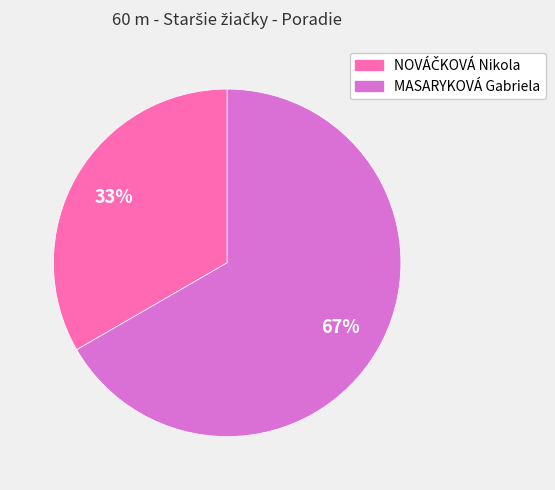

Does MASARYKOVÁ Gabriela represent more than half of the total?

Yes